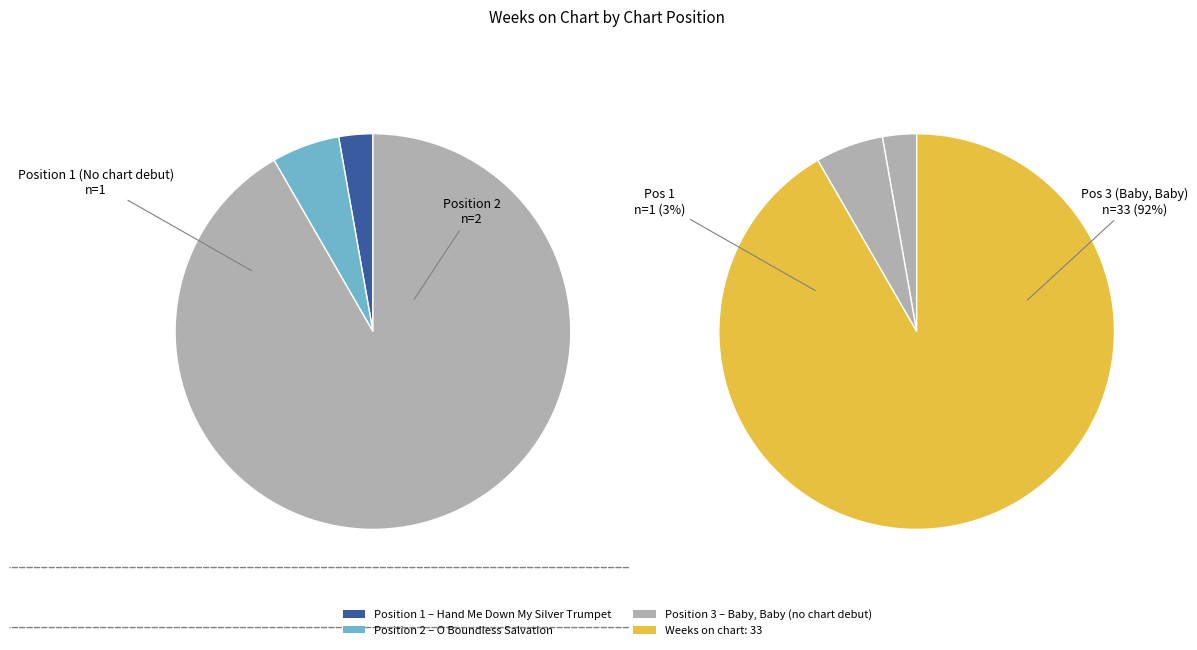

To the nearest percent, what percentage of the pie is 1?

3%